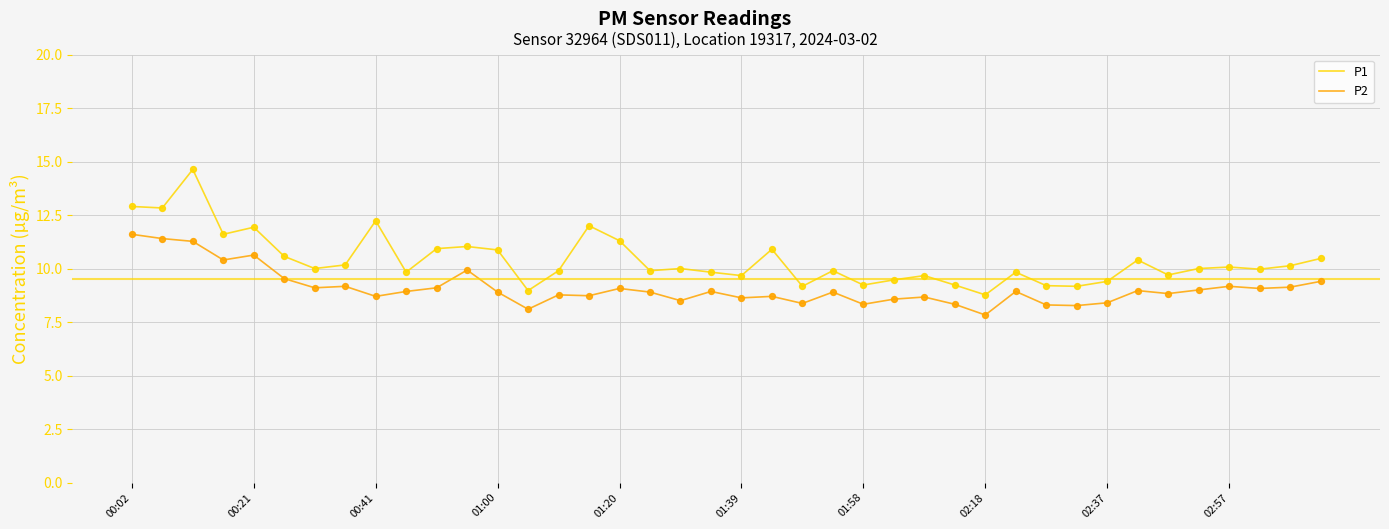

Which series has the largest total across all categories?

P1